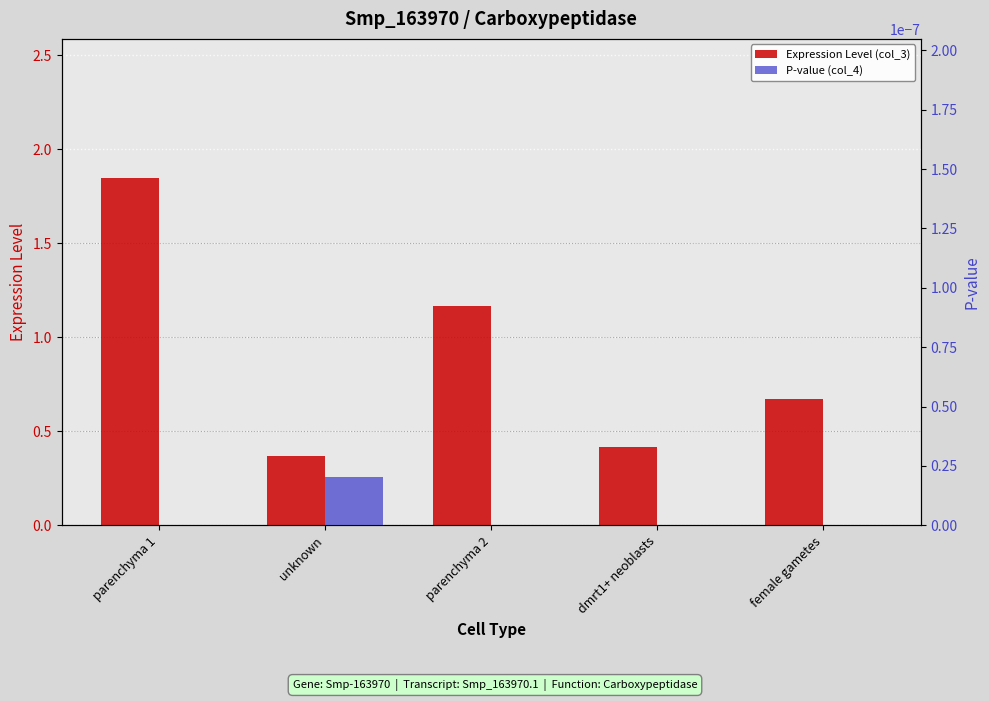

What is the greatest value displayed?

1.8